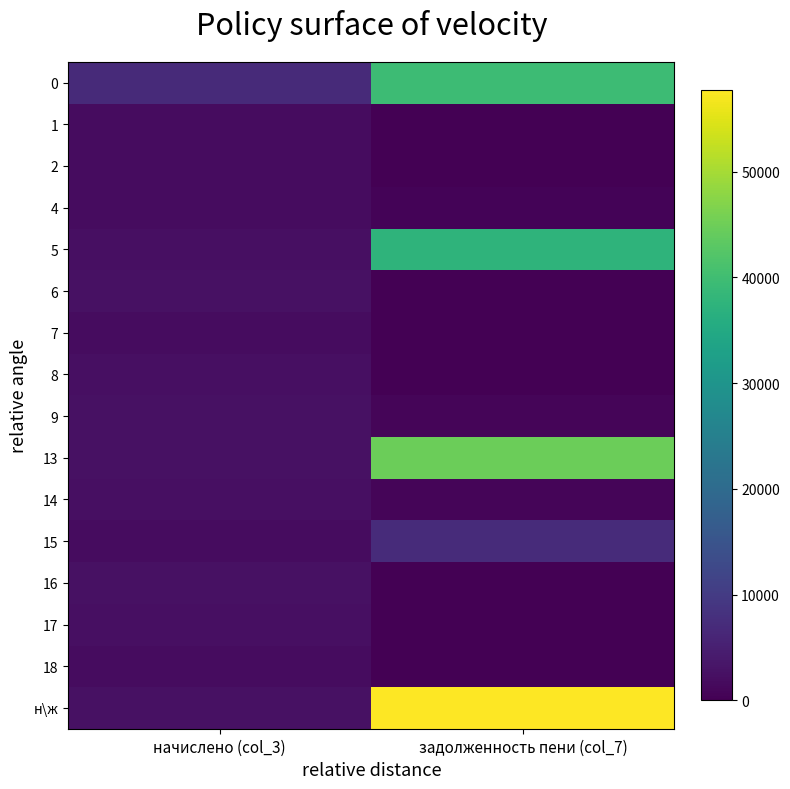

Reading left to right, what are all the values shown in this chart?

0: начислено (col_3)=6868.9	задолженность пени (col_7)=39590.2
1: начислено (col_3)=1939.3	задолженность пени (col_7)=0.0
2: начислено (col_3)=1939.3	задолженность пени (col_7)=0.0
4: начислено (col_3)=1917.2	задолженность пени (col_7)=639.1
5: начислено (col_3)=2448.2	задолженность пени (col_7)=37540.0
6: начислено (col_3)=2625.2	задолженность пени (col_7)=0.0
7: начислено (col_3)=1965.2	задолженность пени (col_7)=0.0
8: начислено (col_3)=2444.5	задолженность пени (col_7)=0.0
9: начислено (col_3)=2654.6	задолженность пени (col_7)=884.9
13: начислено (col_3)=2632.5	задолженность пени (col_7)=44688.7
14: начислено (col_3)=2451.9	задолженность пени (col_7)=817.3
15: начислено (col_3)=1946.7	задолженность пени (col_7)=6990.9
16: начислено (col_3)=2676.8	задолженность пени (col_7)=0.0
17: начислено (col_3)=2440.8	задолженность пени (col_7)=0.0
18: начислено (col_3)=1965.2	задолженность пени (col_7)=0.0
н\ж: начислено (col_3)=2503.5	задолженность пени (col_7)=57712.4